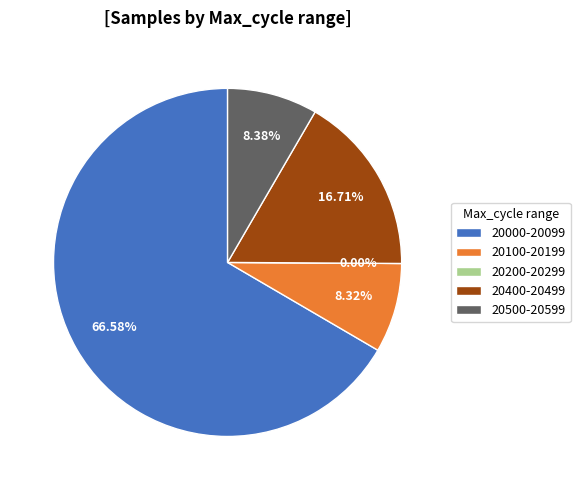

Is 28/20064 the majority of the pie?

No